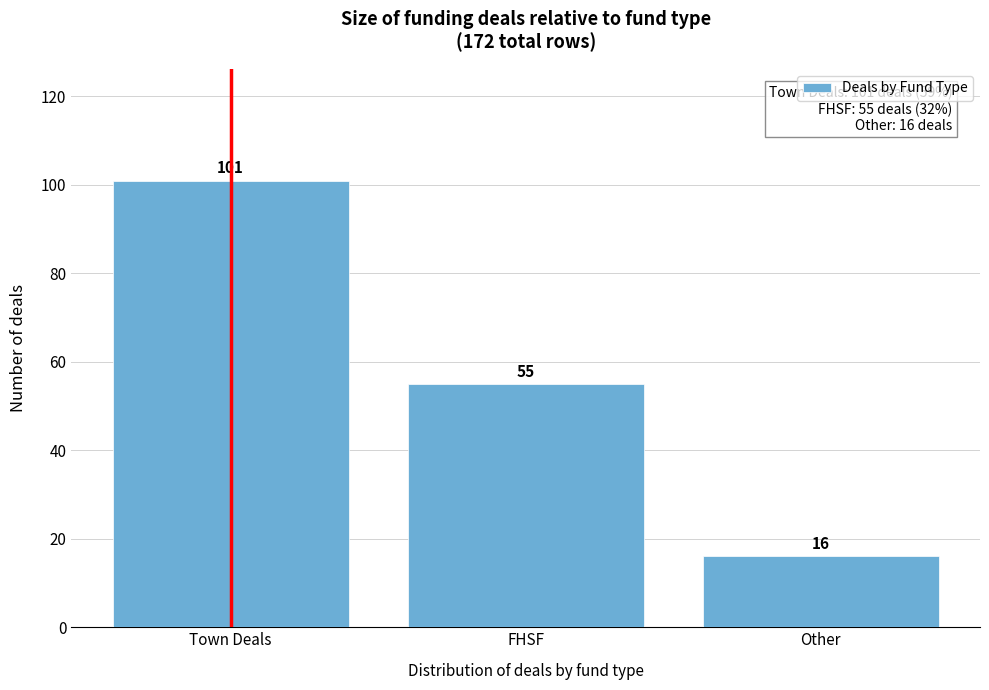

Reading left to right, transcribe all the data shown in this chart.

Town Deals=101	FHSF=55	Other=16